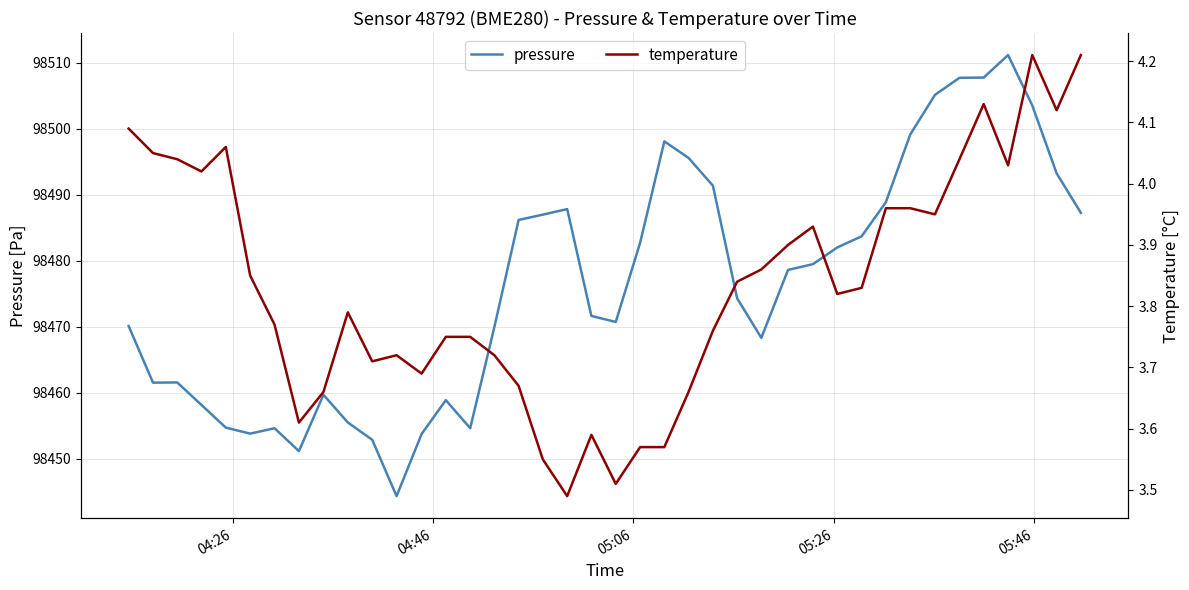

Rank the series by their maximum value, from highest to lowest.

pressure, temperature